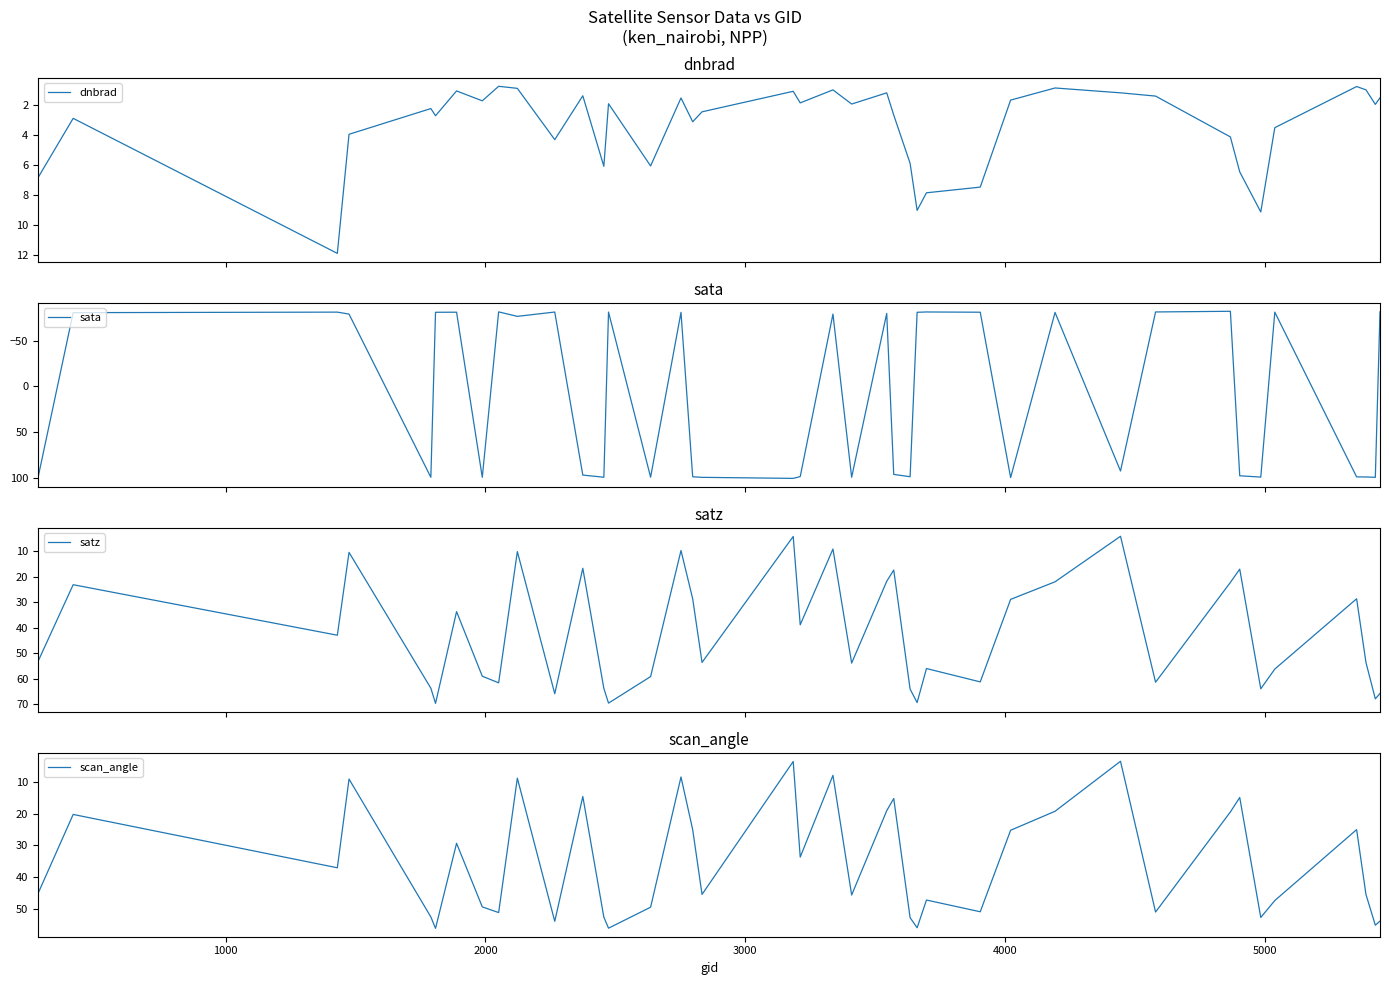

Reading left to right, extract all data points from this chart.

dnbrad: 6.8	2.9	11.9	3.9	2.2	2.7	1.1	1.7	0.8	0.9	4.3	1.4	6.1	1.9	6.1	1.5	3.1	2.5	1.1	1.9	1.0	1.9	1.2	2.7	5.9	9.0	7.8	7.5	1.7	0.9	1.2	1.4	4.1	6.4	9.1	3.5	0.8	1.0	2.0	1.5
sata: 98.9	-80.4	-81.0	-78.8	99.0	-80.8	-80.9	99.0	-81.3	-76.4	-81.1	96.6	99.0	-81.1	98.9	-80.7	98.5	99.1	100.2	98.3	-78.9	99.0	-79.6	95.9	98.4	-80.8	-81.2	-80.9	99.3	-80.6	92.2	-81.2	-81.9	97.4	98.8	-81.0	98.6	98.7	99.1	-81.3
satz: 53.1	23.0	42.9	10.4	63.7	69.7	33.6	59.0	61.6	10.0	65.9	16.6	63.8	69.6	59.1	9.6	28.6	53.6	4.1	38.8	9.0	53.9	21.7	17.3	64.1	69.3	56.0	61.2	28.8	21.9	4.0	61.4	22.1	16.9	63.9	56.2	28.6	53.6	67.9	65.8
scan_angle: 45.1	20.3	37.0	9.2	52.5	56.1	29.3	49.3	51.1	8.9	53.9	14.6	52.6	56.0	49.4	8.5	25.0	45.4	3.6	33.7	8.0	45.6	19.1	15.3	52.7	55.9	47.2	50.9	25.2	19.3	3.6	50.9	19.5	14.9	52.6	47.3	25.0	45.4	55.1	53.8